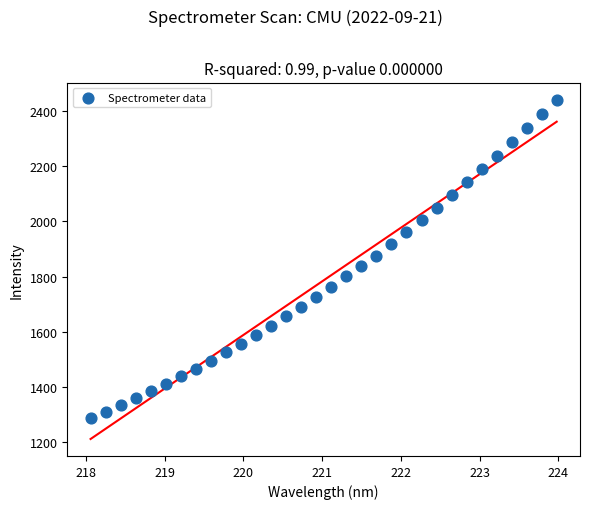

What is the range of Y values (max minus min)?

1153.6